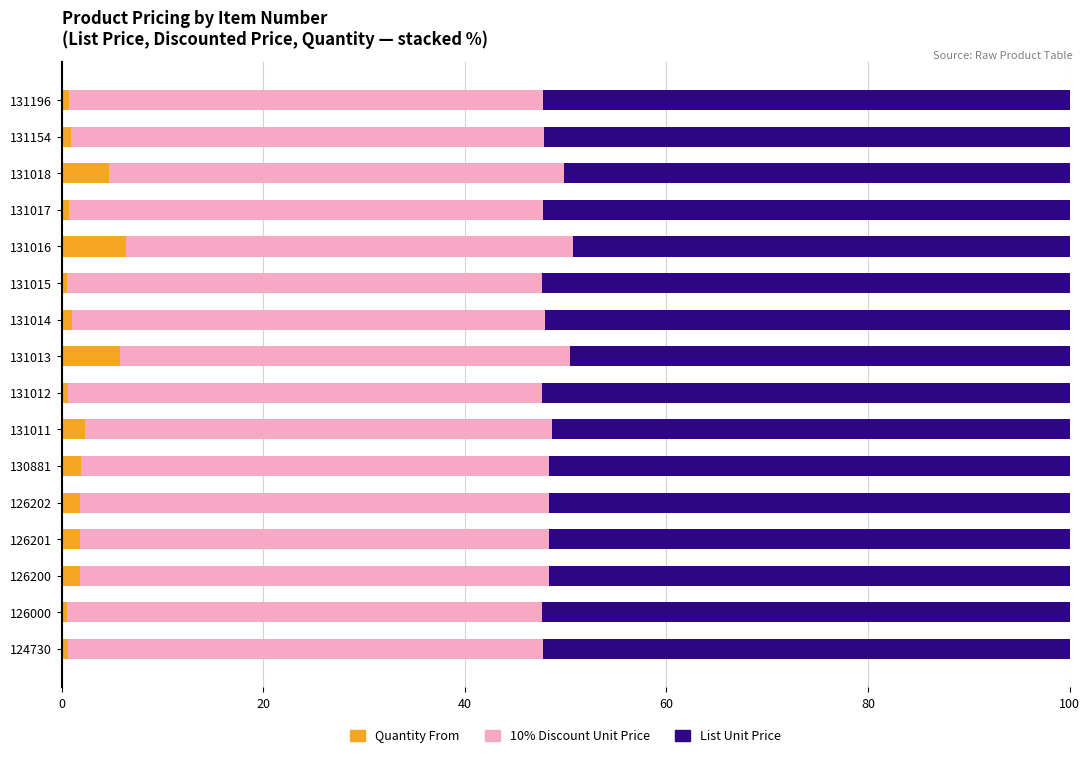

What are all the series names shown in the legend?

Quantity From, 10% Discount Unit Price, List Unit Price